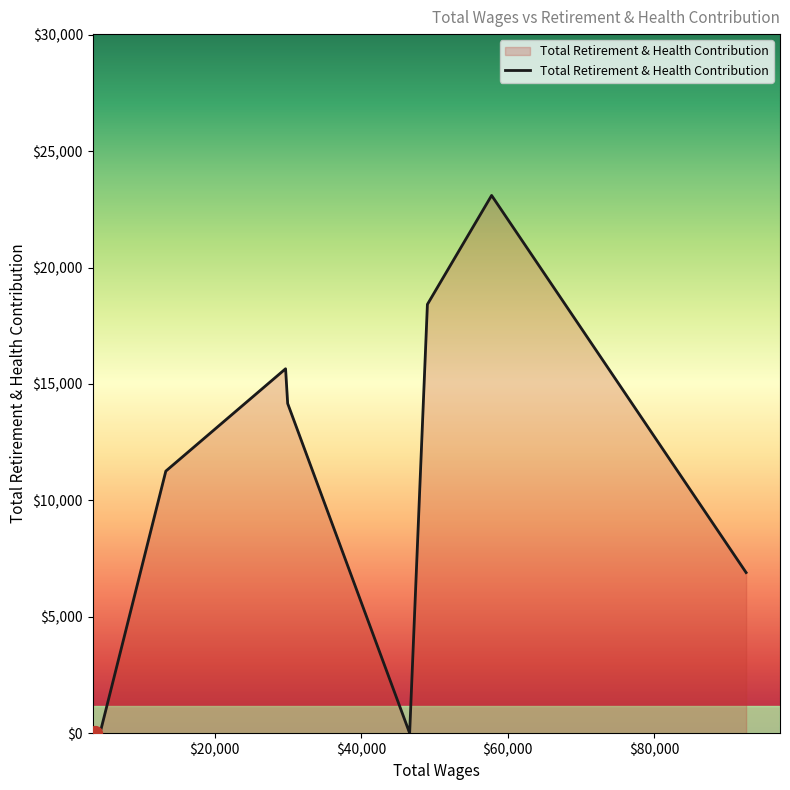

What is the maximum value shown in the chart?

23101